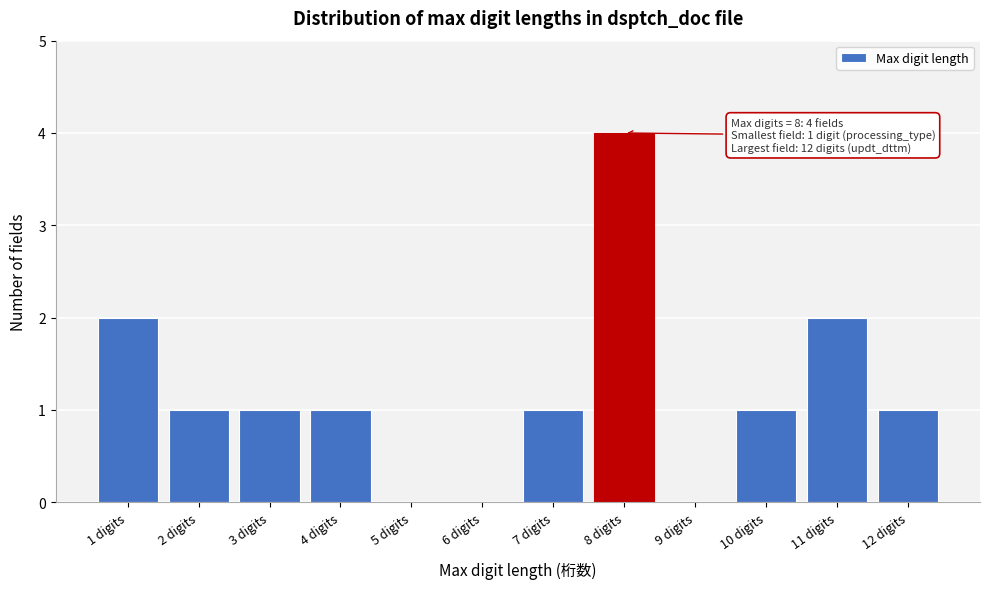

Which range on the x-axis has the tallest bar?

7.5 to 8.5